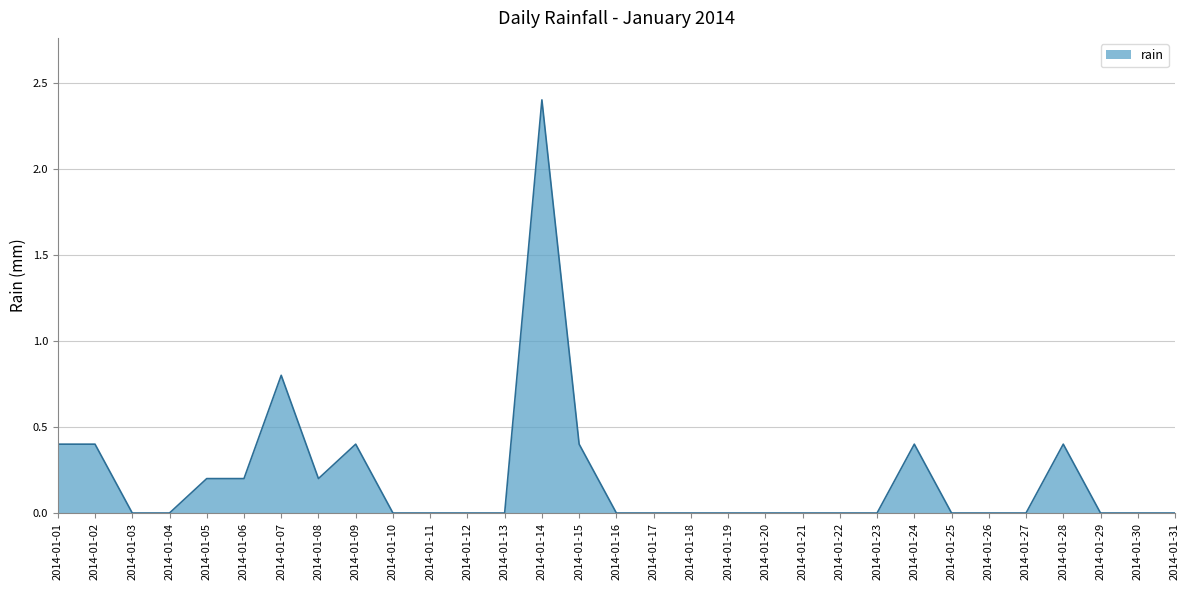

The chart shows a value of 0.0 at 2014-01-12. True or false?

True